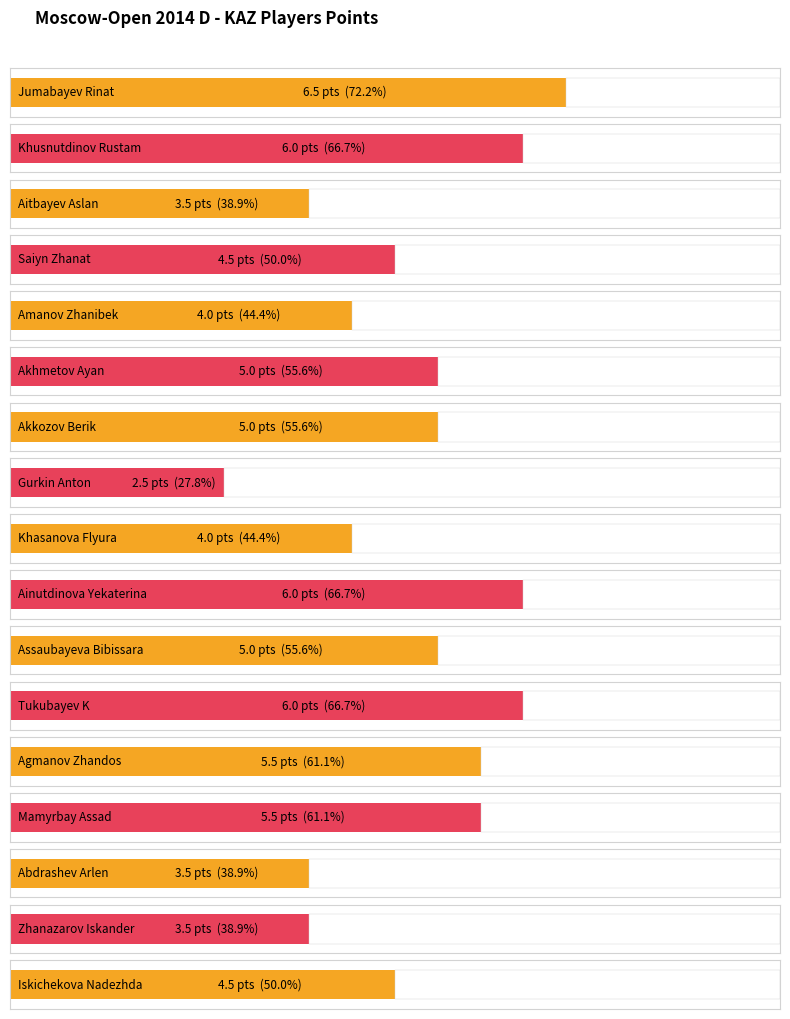

Which has a higher value, Aitbayev Aslan or Abdrashev Arlen?

Aitbayev Aslan